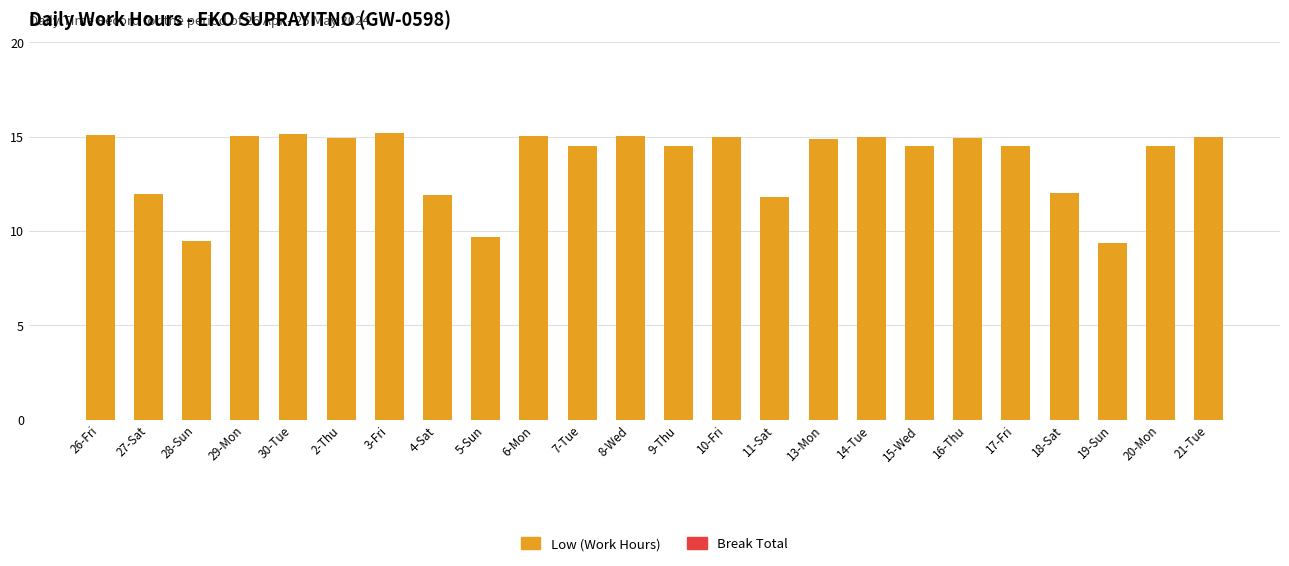

The chart shows a value of 14.1 at 19-Sun. True or false?

False